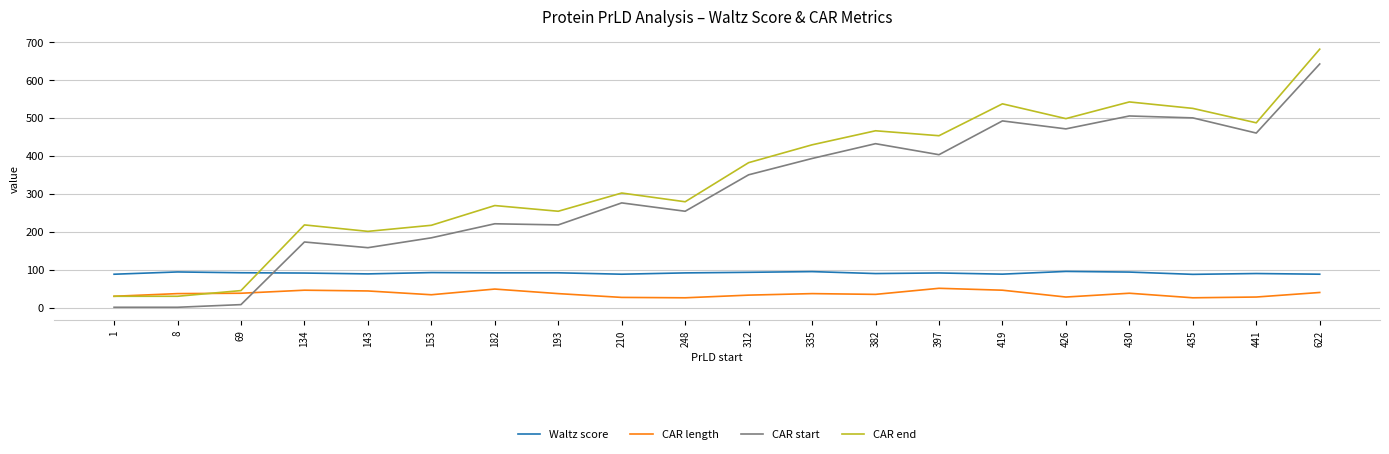

What is the maximum value shown in the chart?

681.0